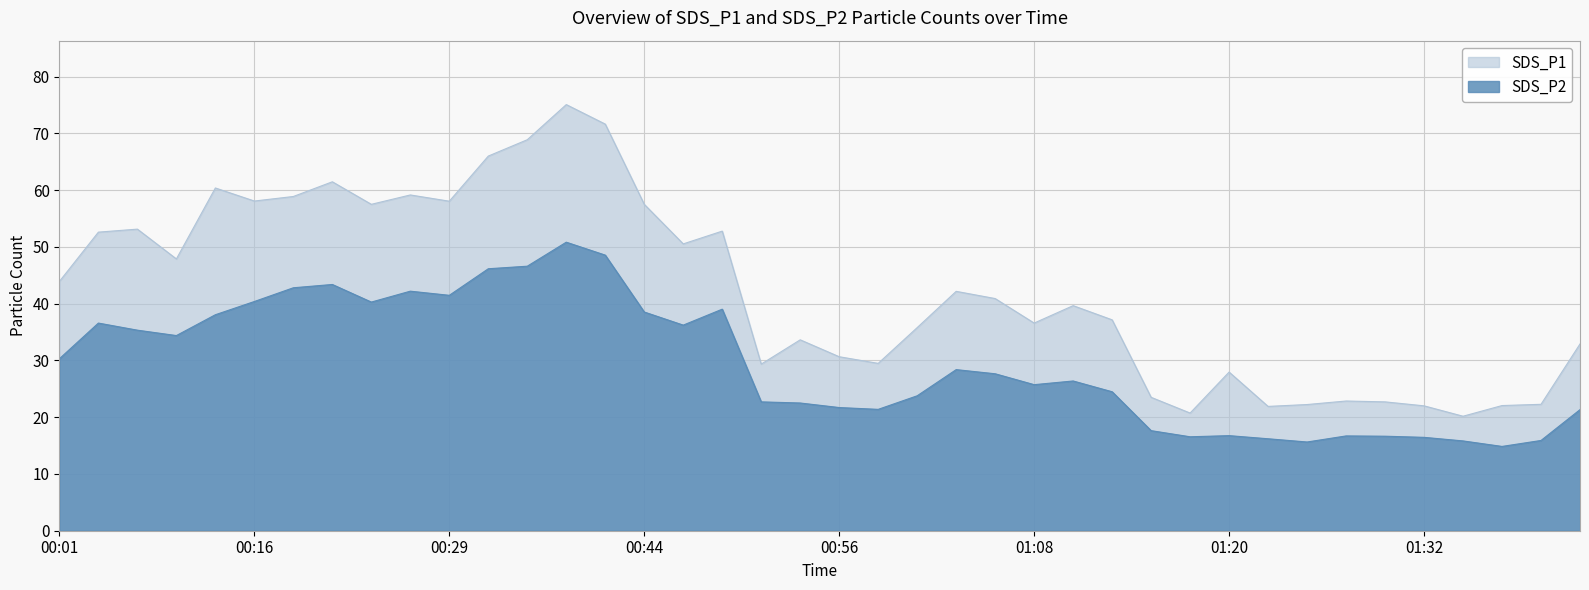

What is the difference between the SDS_P1 values at 01:11 and 01:03?

2.5